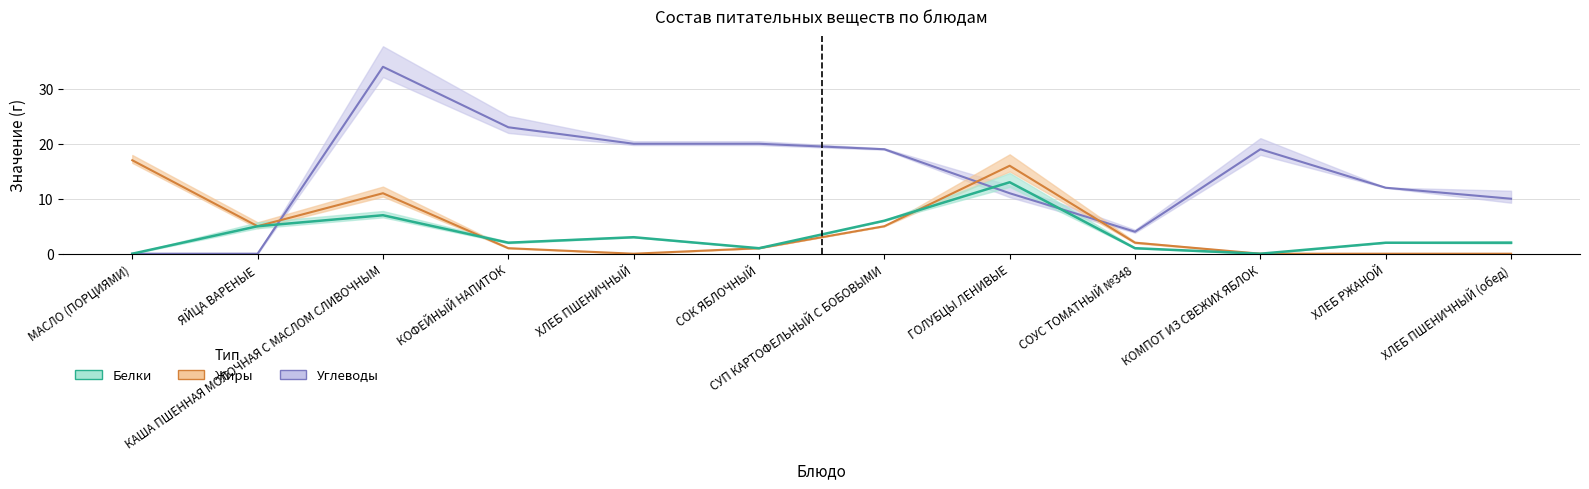

How many interior local valleys does the Жиры series have?

2